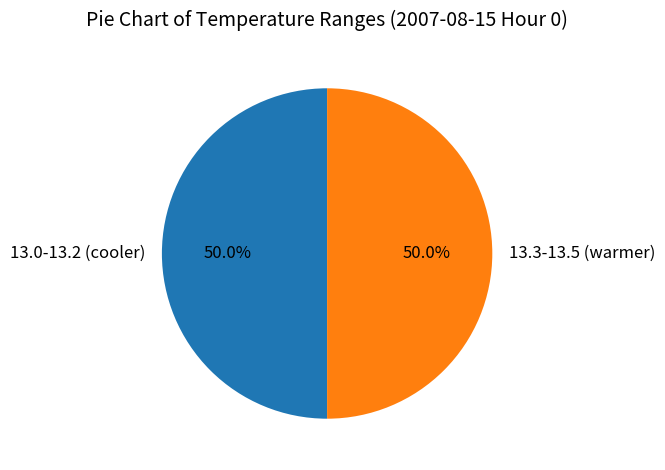

How many slices are in this pie chart?

2